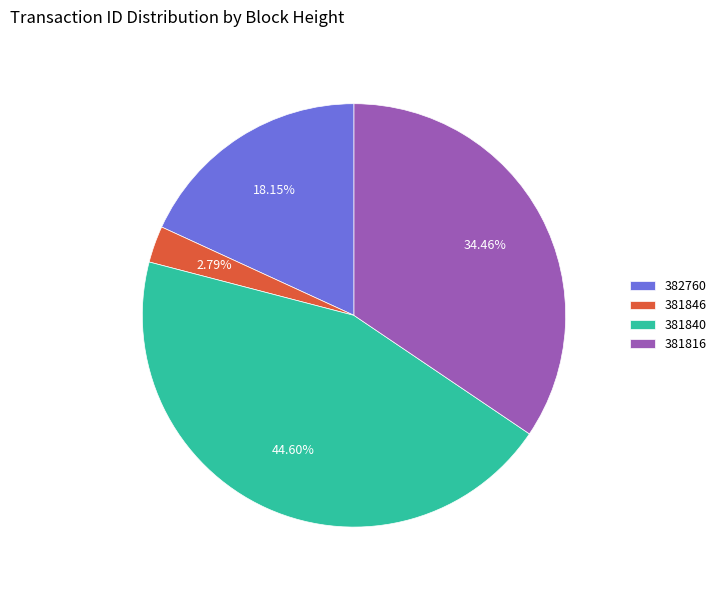

To the nearest percent, what percentage of the pie is 382760?

18%